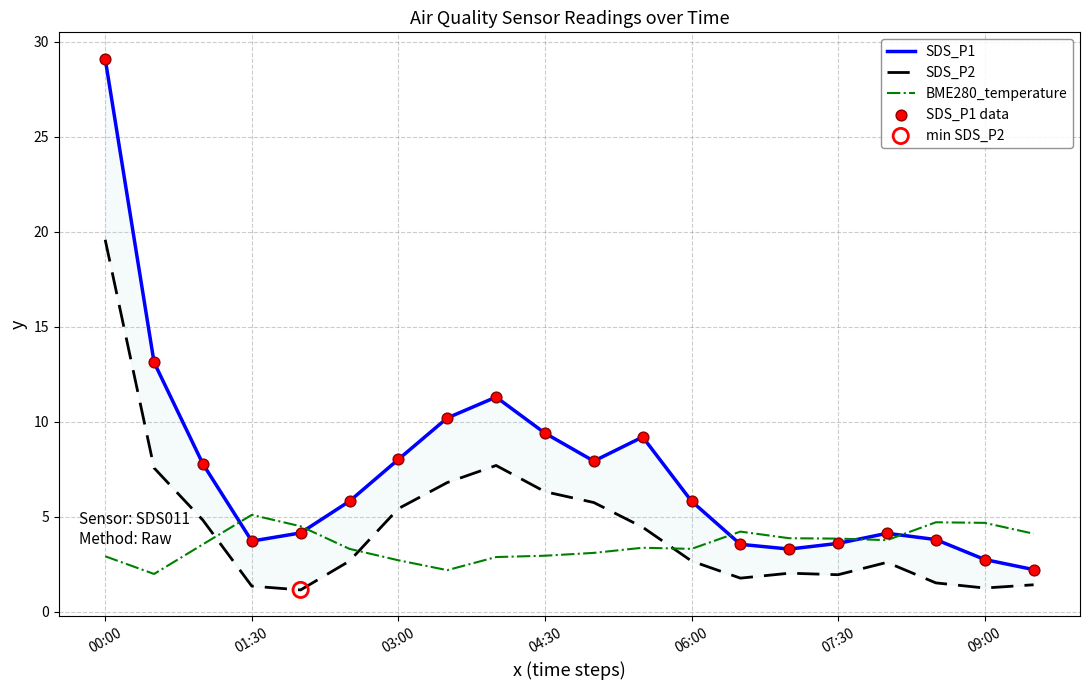

Which series has the largest total across all categories?

SDS_P1